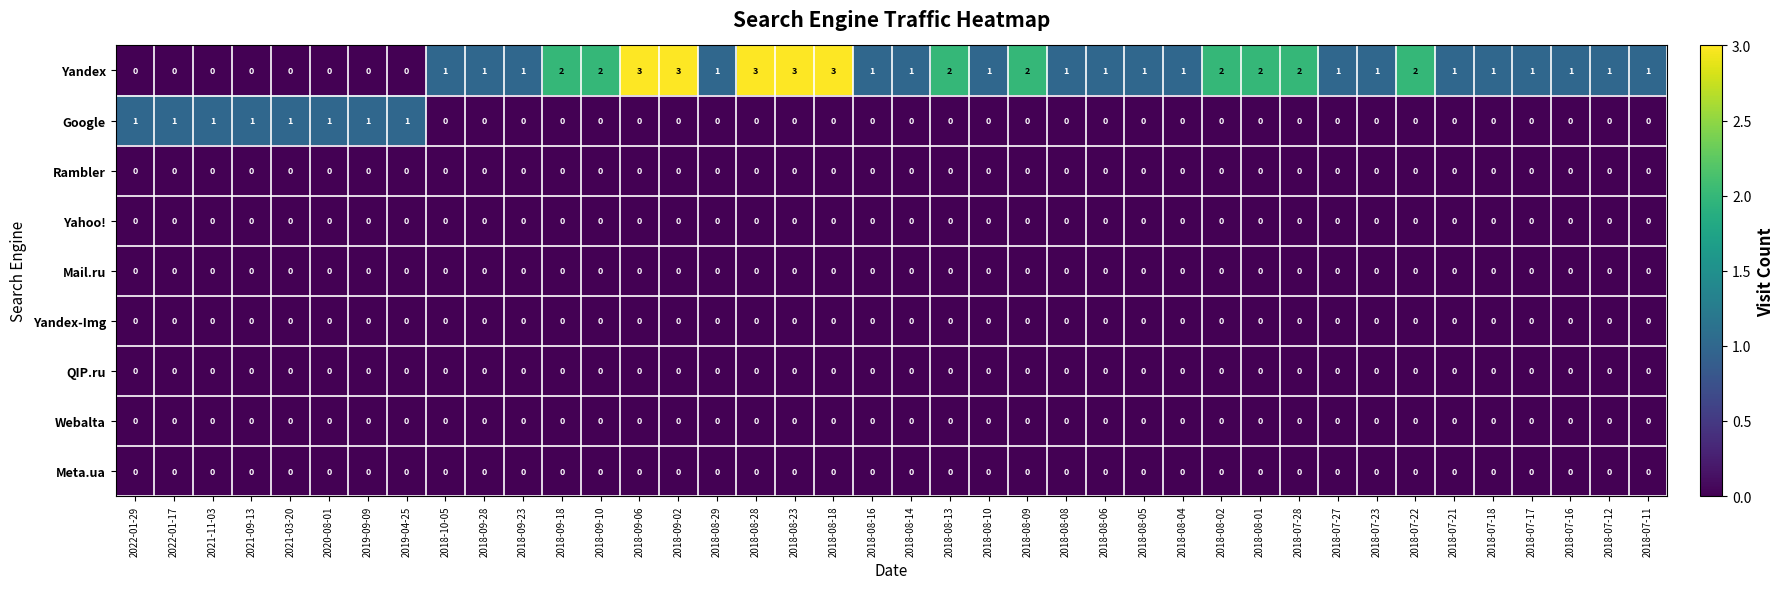

Between 2018-10-05 and 2018-08-23, which series saw the biggest shift?

Yandex